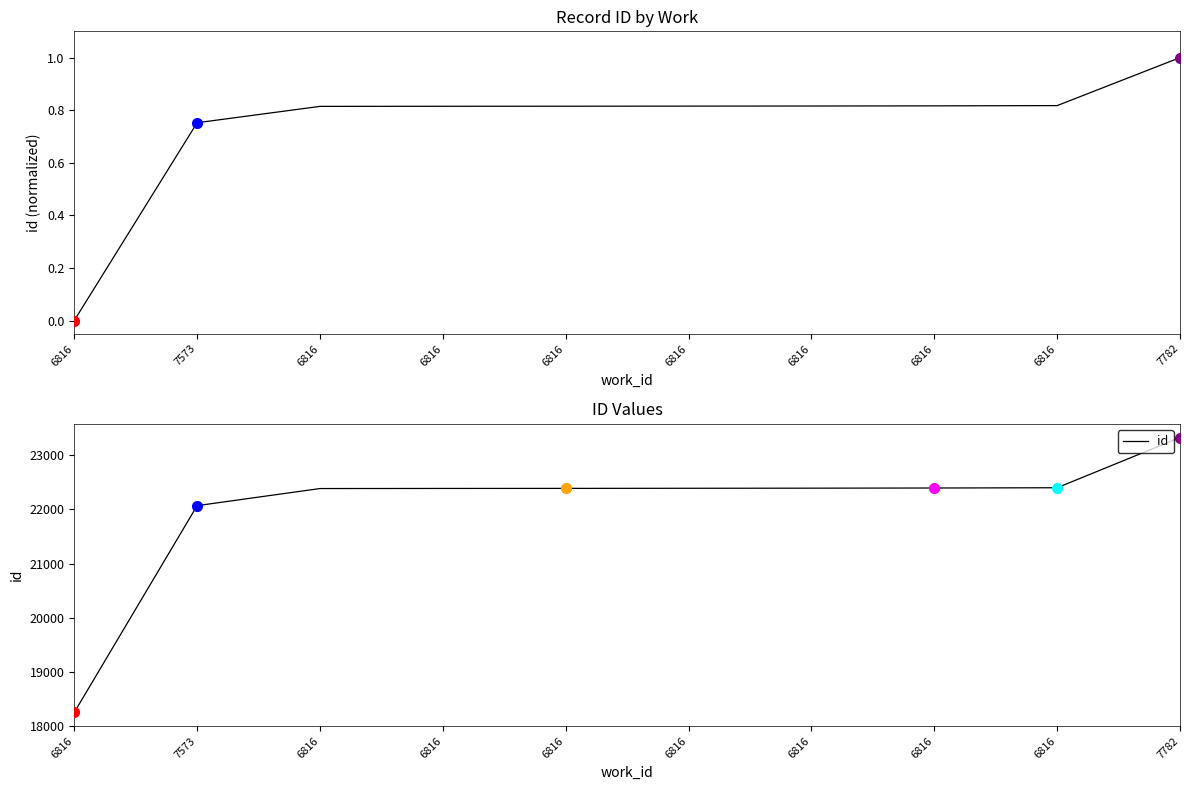

Is it true that id (normalized) equals 0.8 at 6816?

True